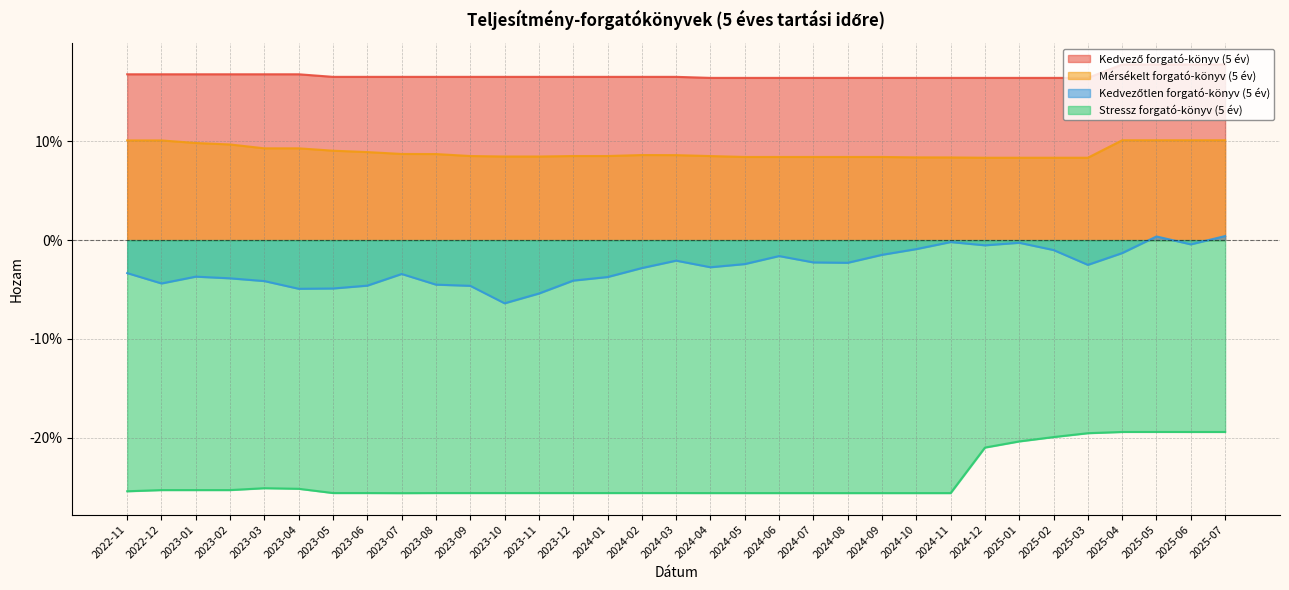

Which series has the largest range (max minus min)?

Kedvezőtlen forgató-könyv (5 év)